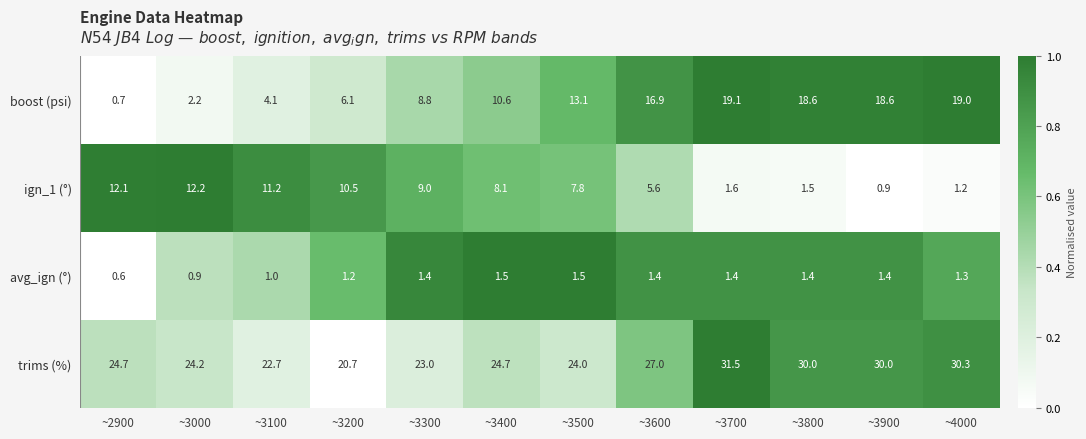

What is the average value of the ign_1 (°) series?

6.8